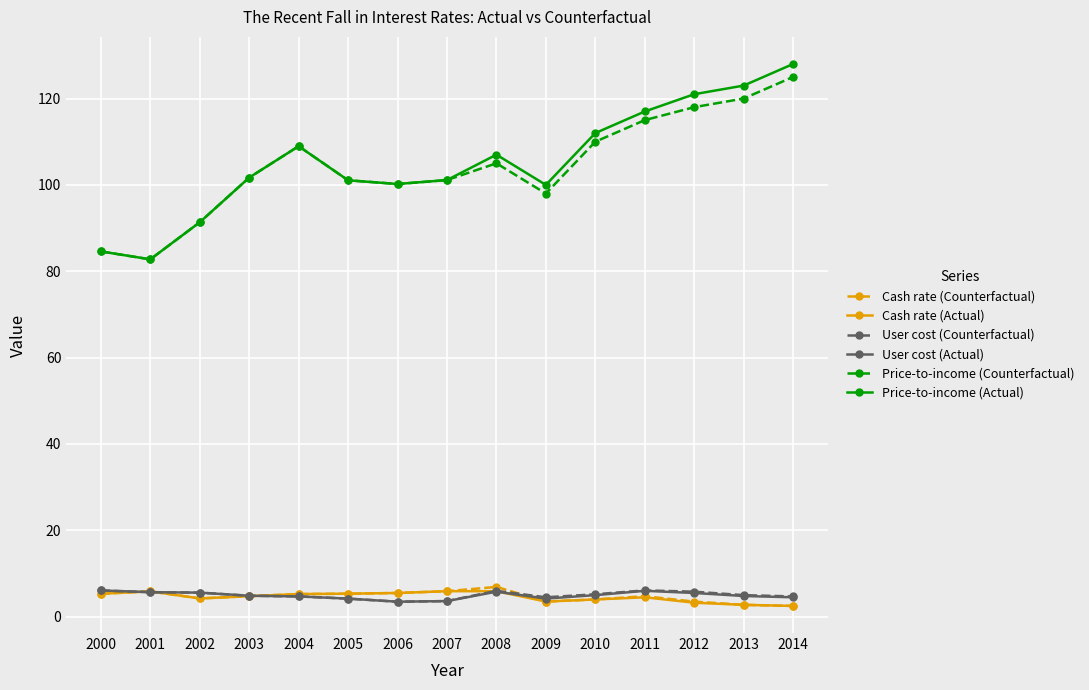

Does the chart display data point markers on the line(s)?

Yes